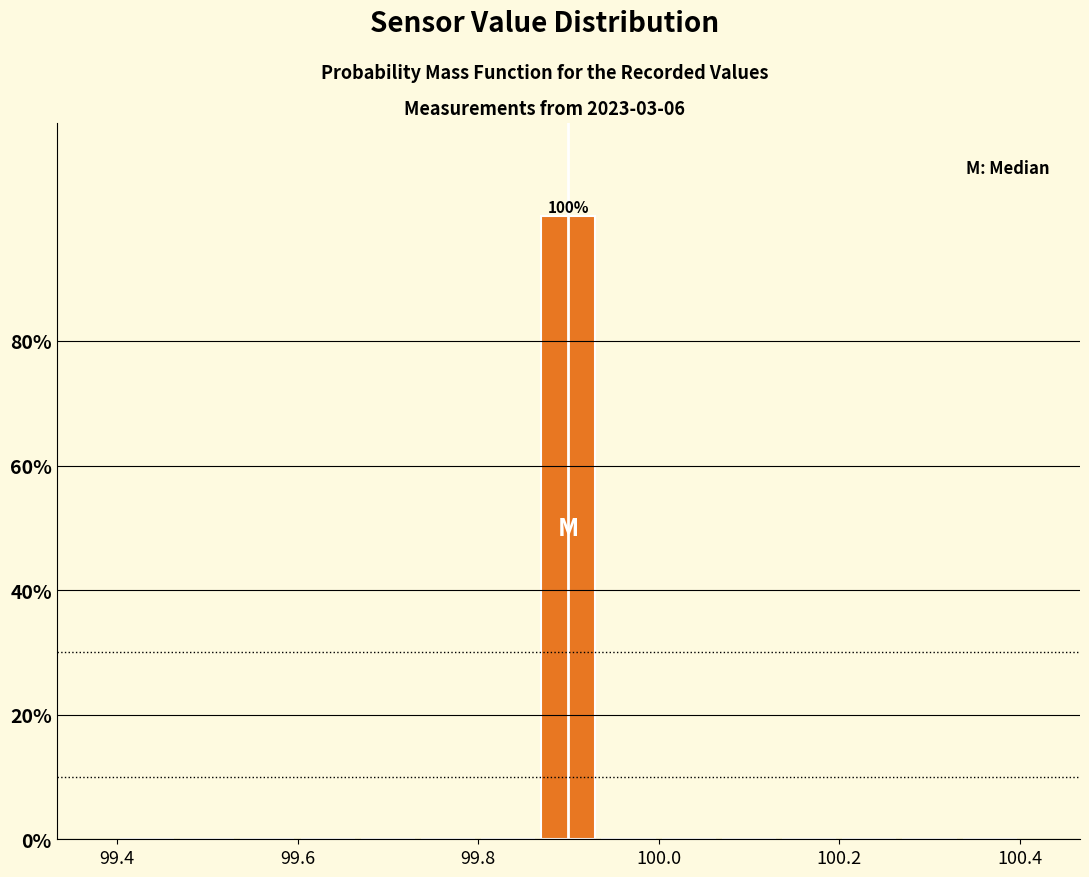

Read against the x-axis, roughly where is the centre of the tallest bar?

99.90